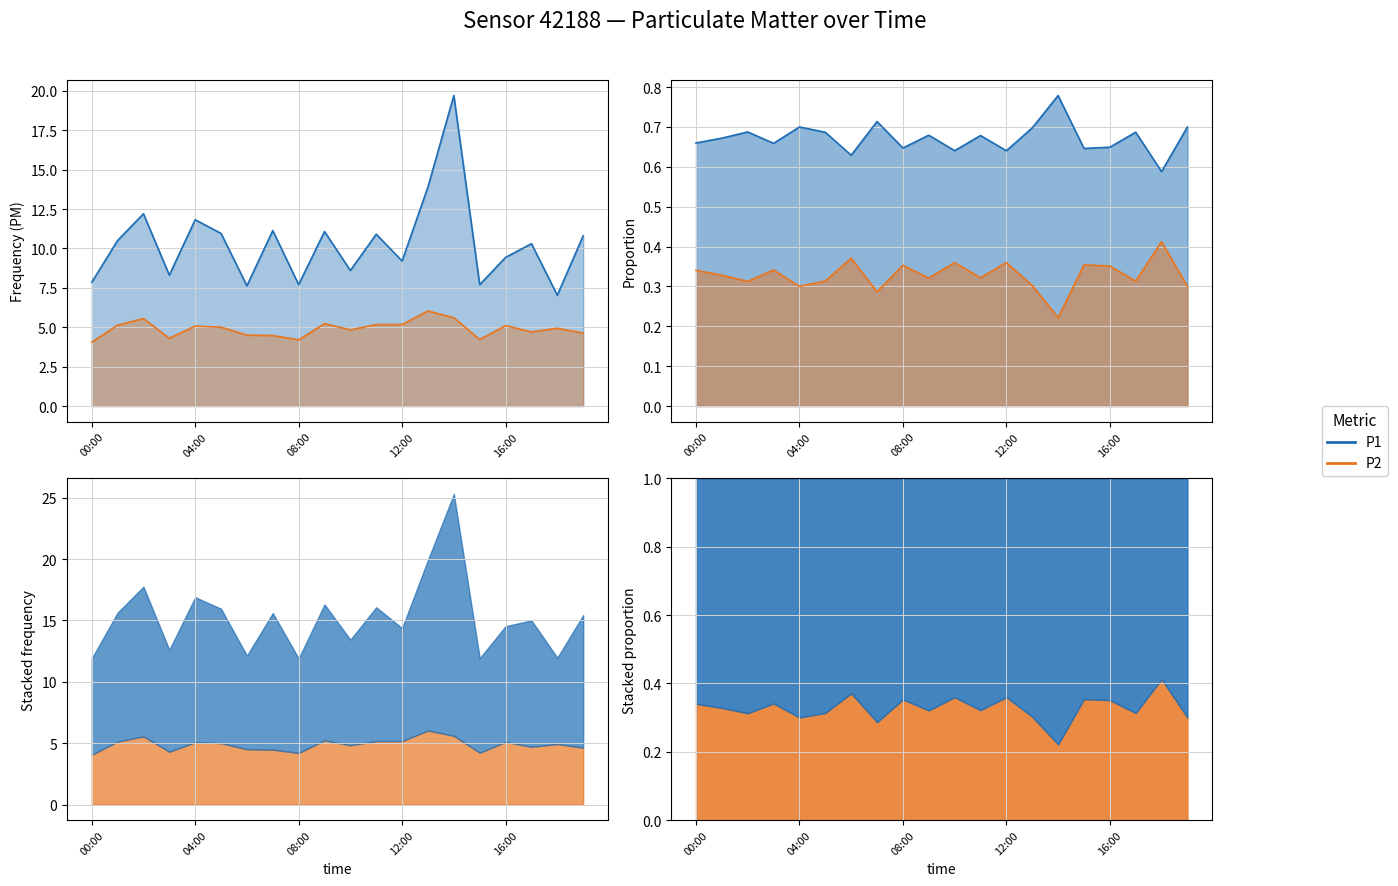

What position from the left is 08:00?

9